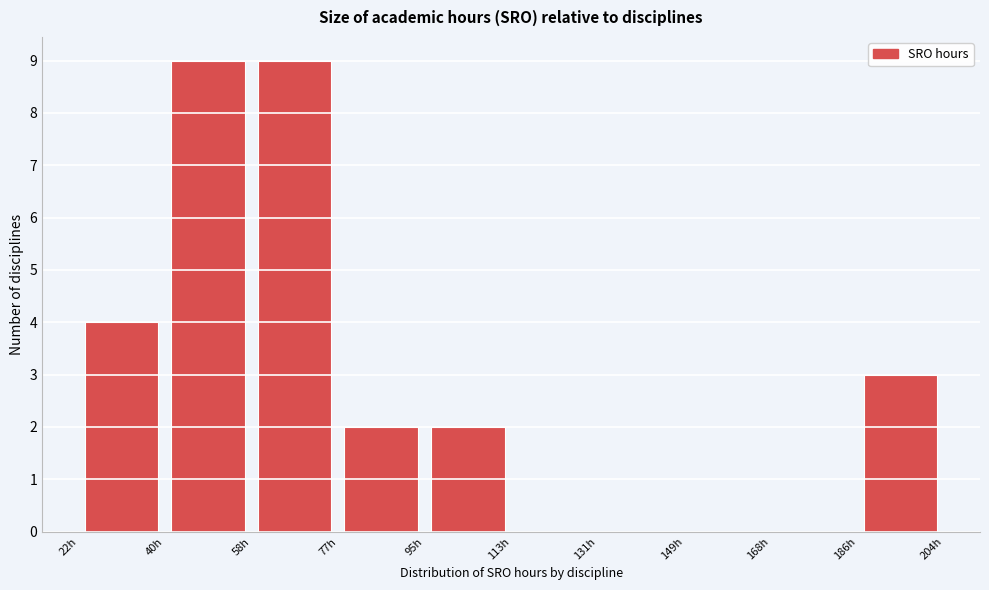

How tall is the bar that spans 76.6 to 94.8 on the x-axis? Neither the bar edges nor the heights are printed on the chart, so give them approximately, as read against the axes.

2